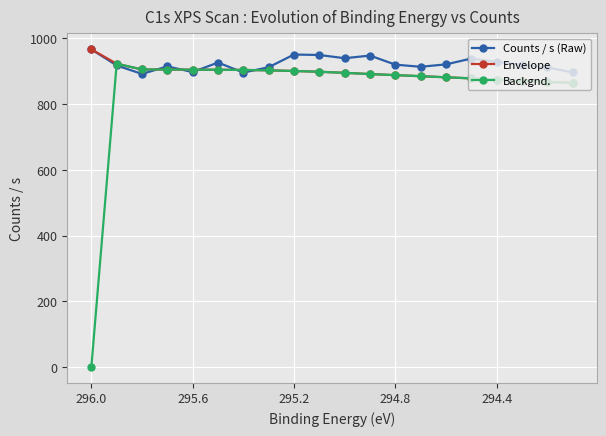

At which category is the sum across all series the highest?

295.6